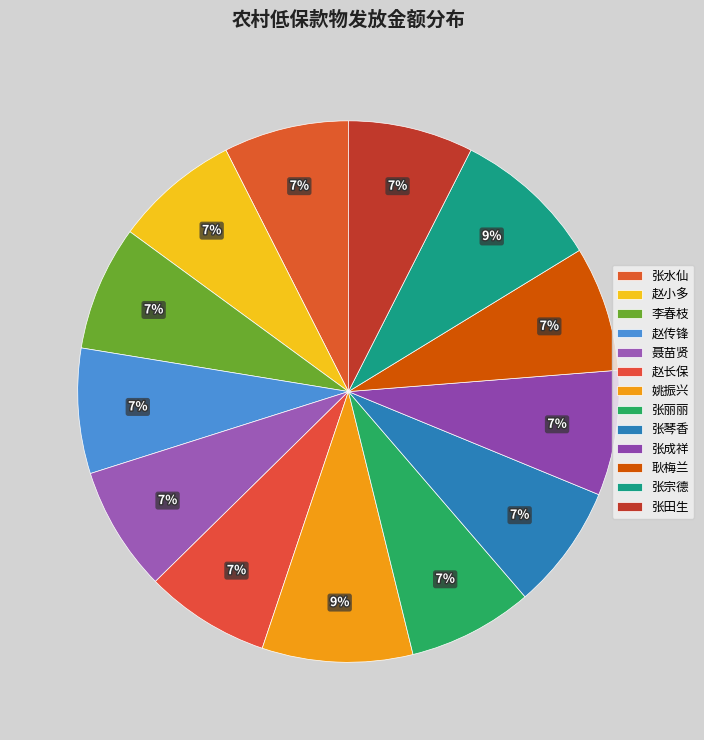

To the nearest percent, what is the difference between the largest and smallest slice percentages?

2%